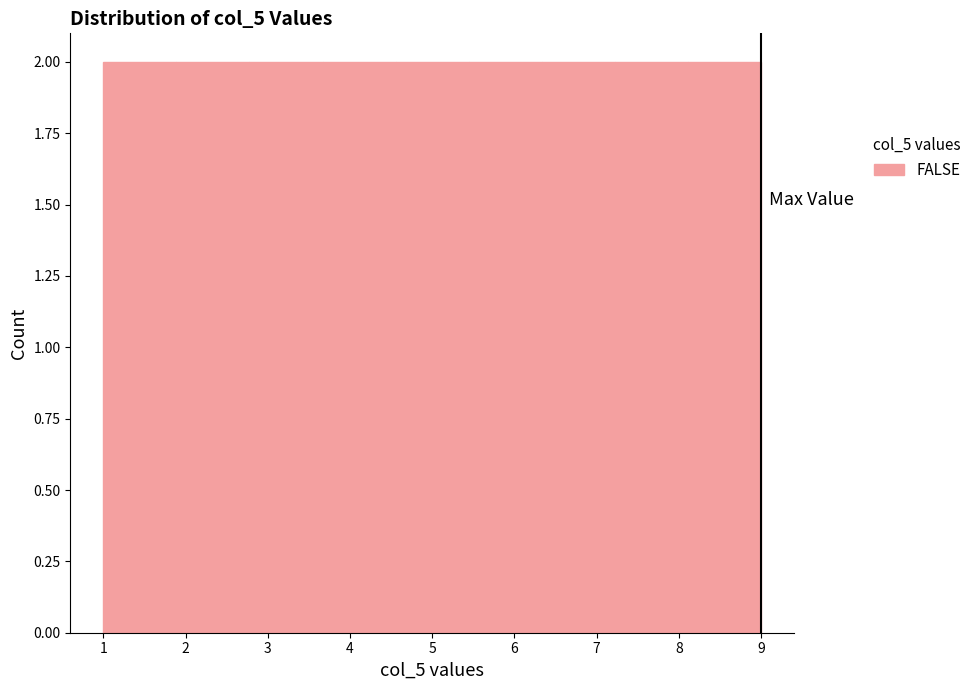

How tall is the bar that spans 6.3 to 7.2 on the x-axis? Neither the bar edges nor the heights are printed on the chart, so give them approximately, as read against the axes.

2